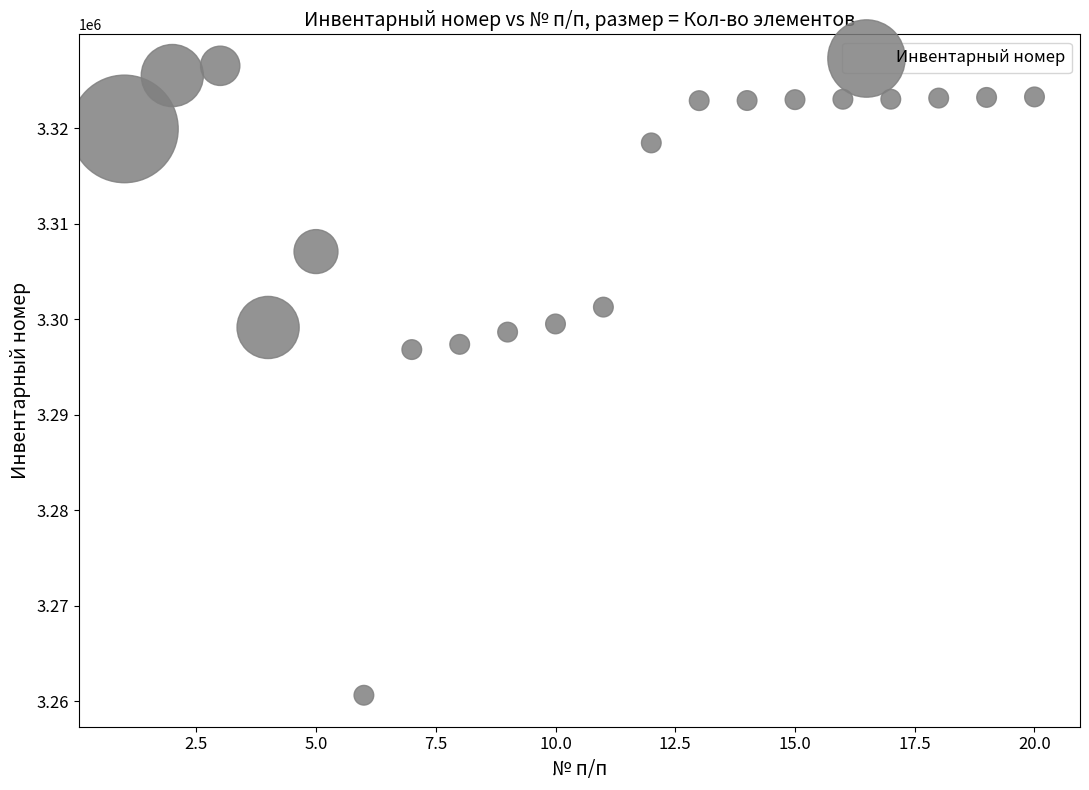

What is the range of Y values (max minus min)?

65916